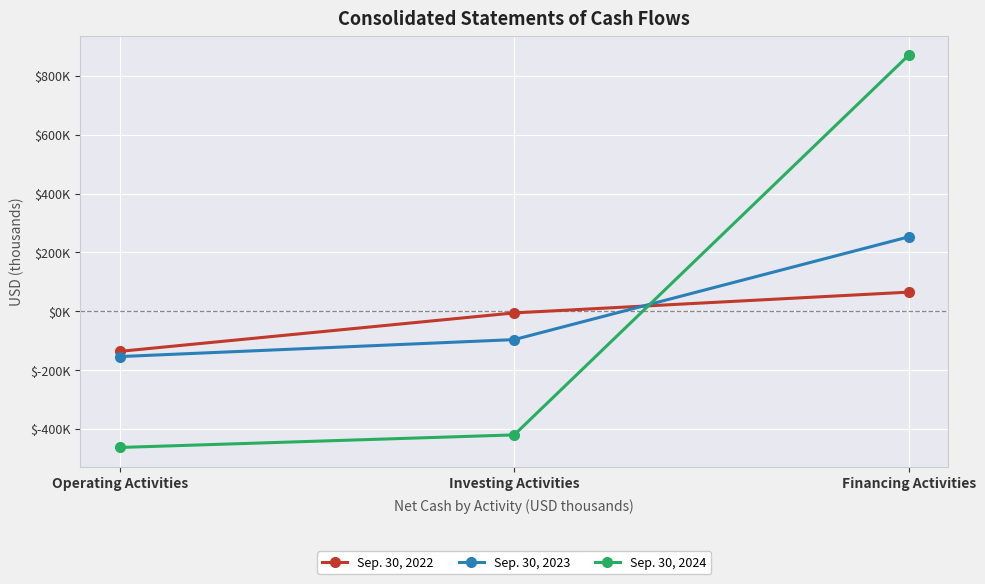

At which label is Sep. 30, 2022 closest to -35472?

Investing Activities